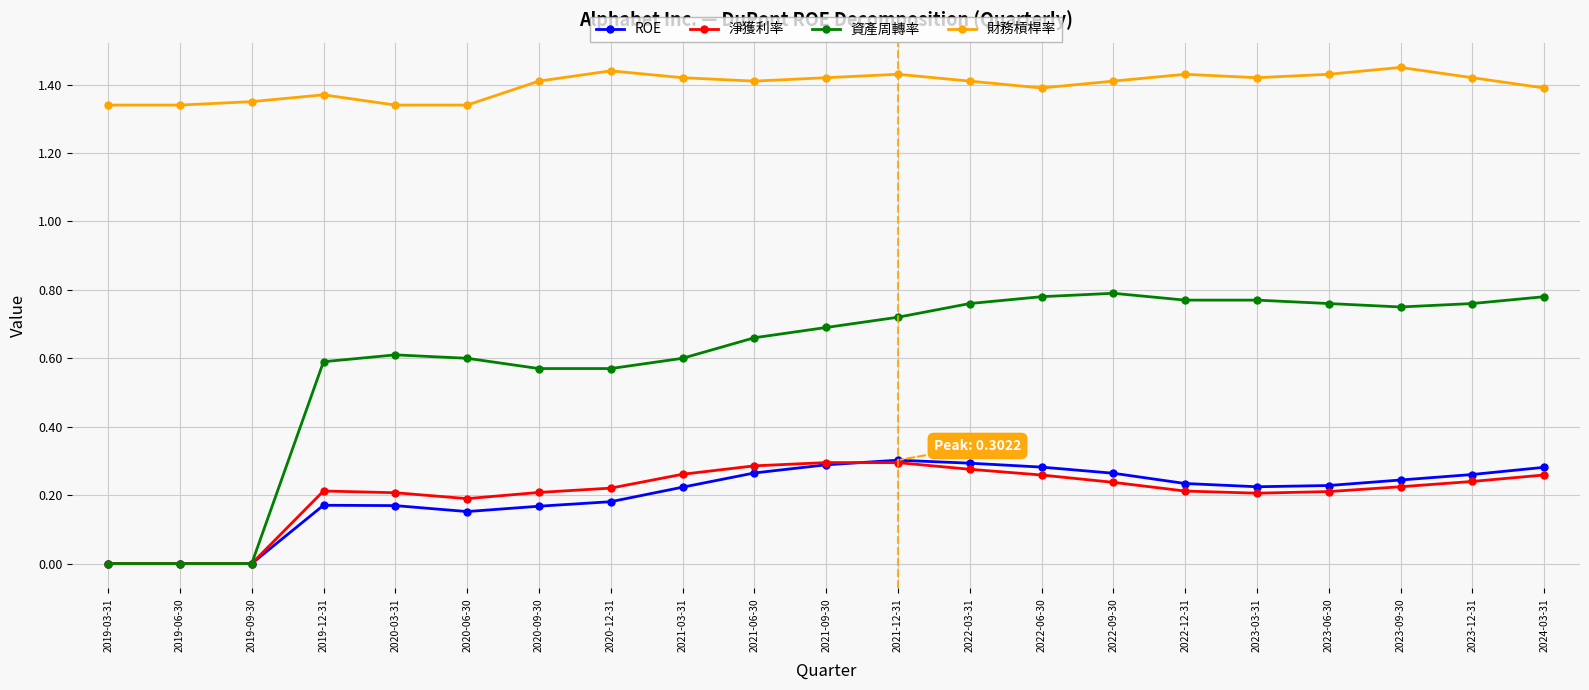

True or false: 淨獲利率 and 財務槓桿率 intersect in this chart.

False